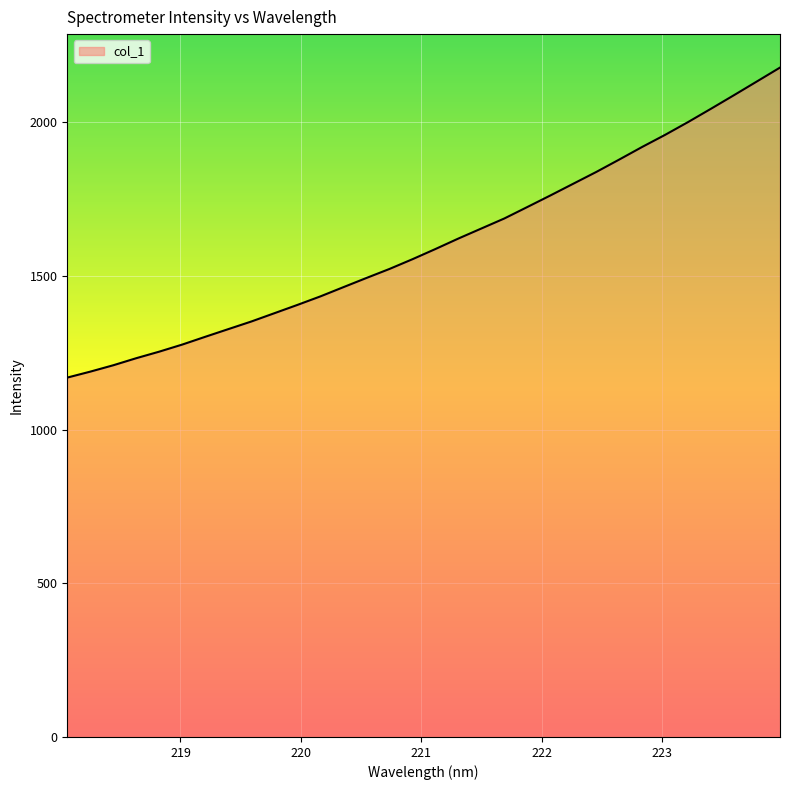

What is the smallest value displayed?

1168.9